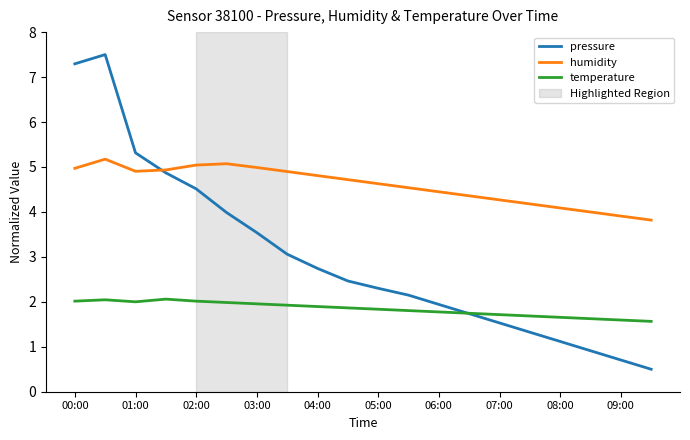

How many intersections are there between pressure and temperature?

1